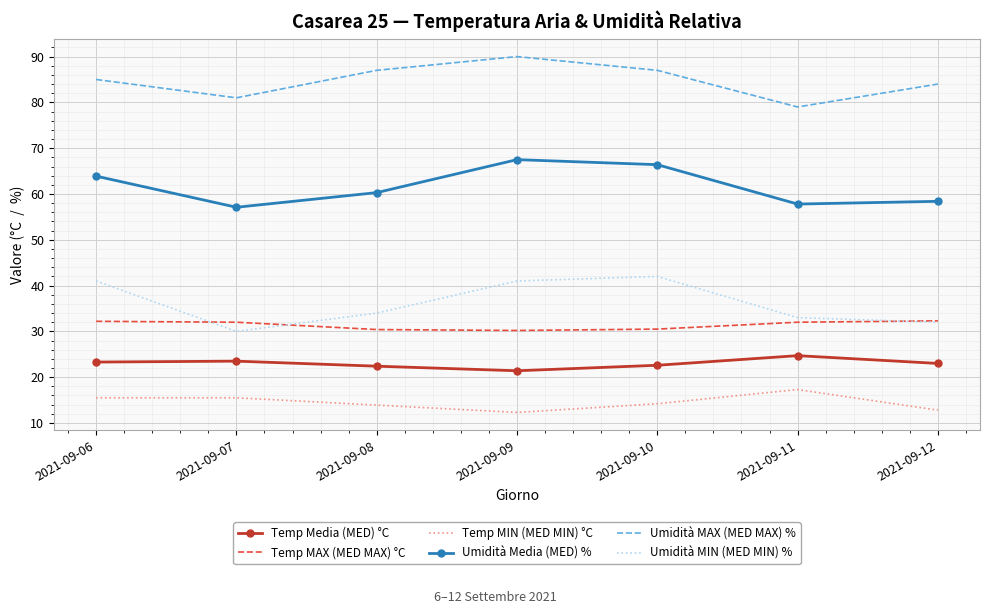

Count the number of categories in the chart.

7